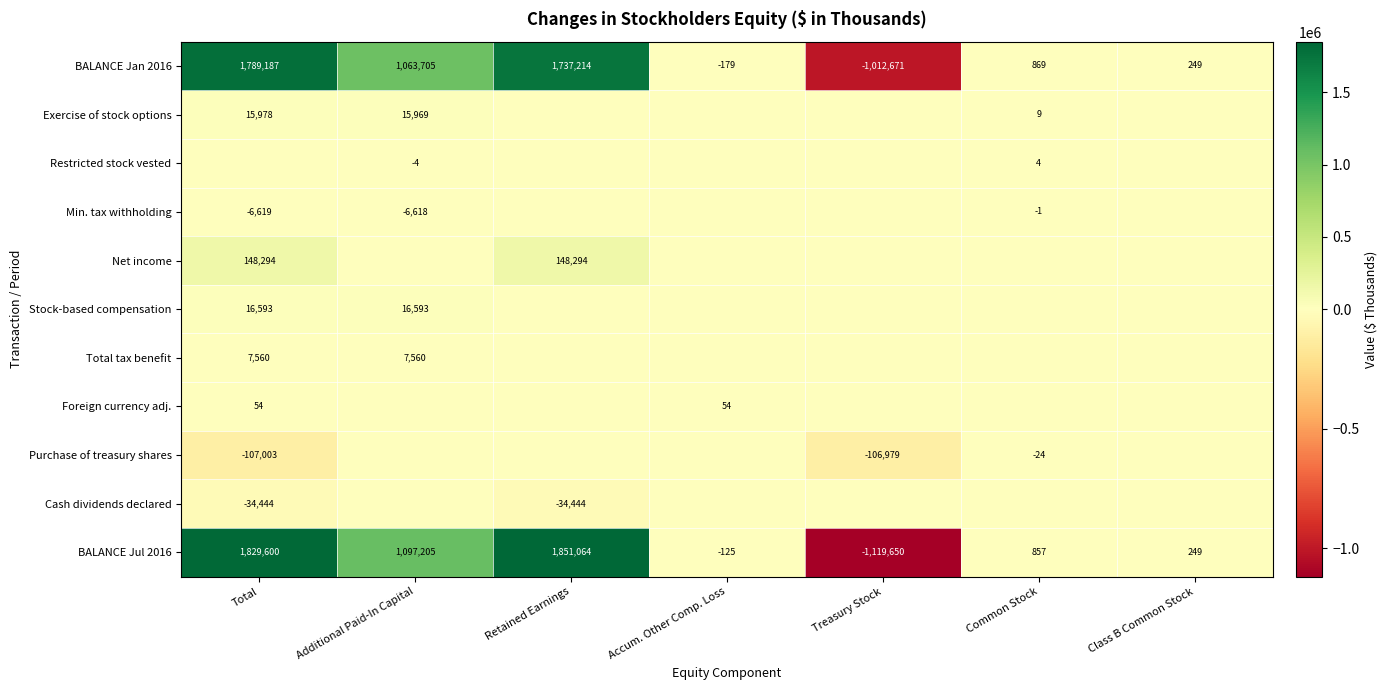

At which category does the chart reach its minimum across all series?

Treasury Stock